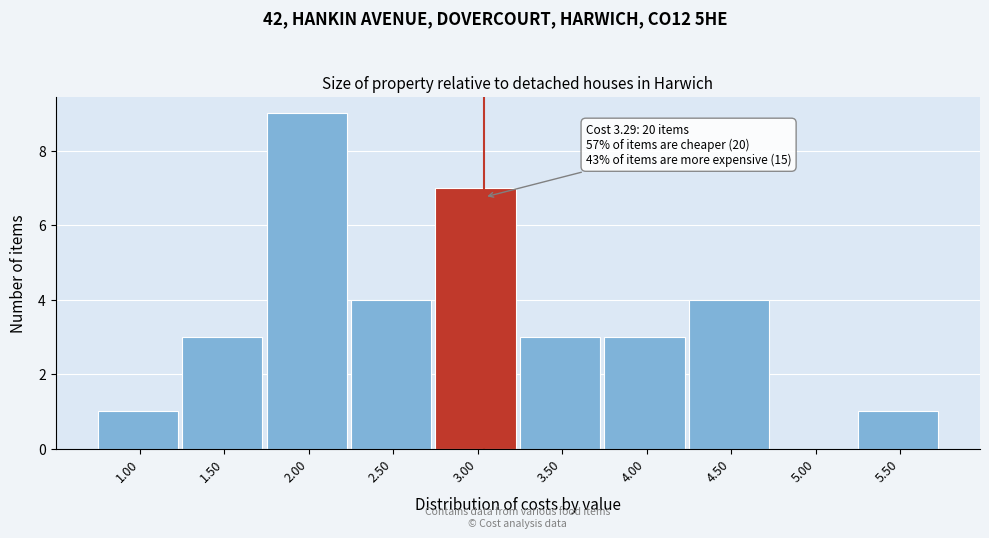

Reading left to right, what are all the values shown in this chart?

1.00=1	1.50=3	2.00=9	2.50=4	3.00=7	3.50=3	4.00=3	4.50=4	5.00=0	5.50=1